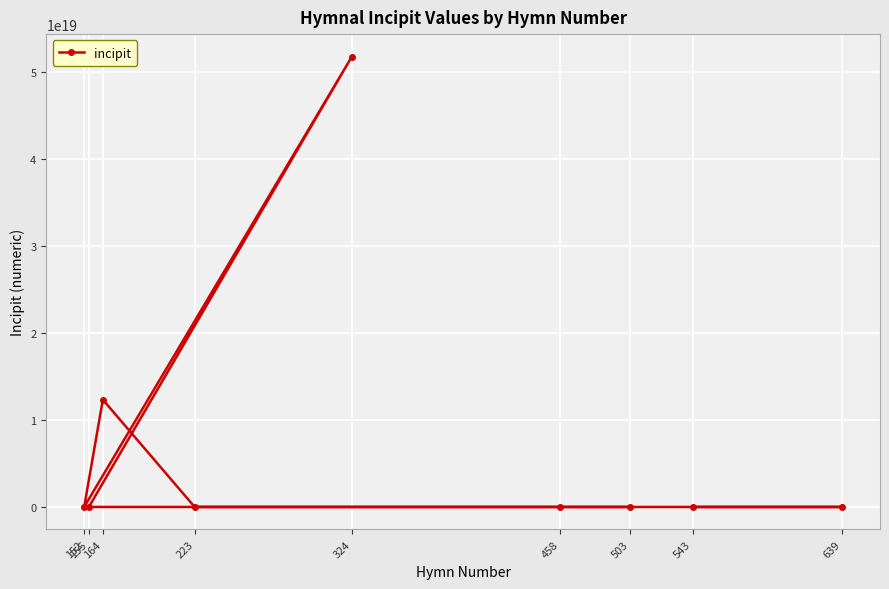

Which category has the highest value across all series?

324